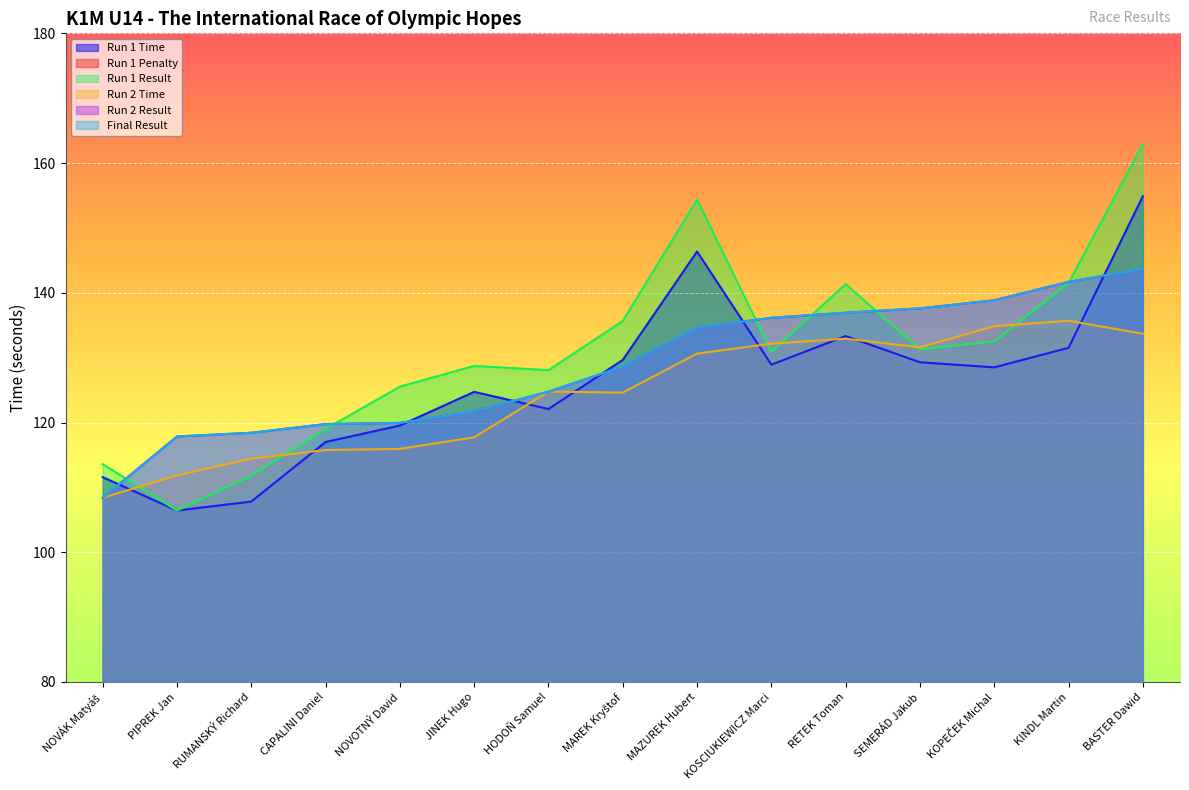

Which series changed the most between CAPALINI Daniel and JINEK Hugo?

Run 1 Result